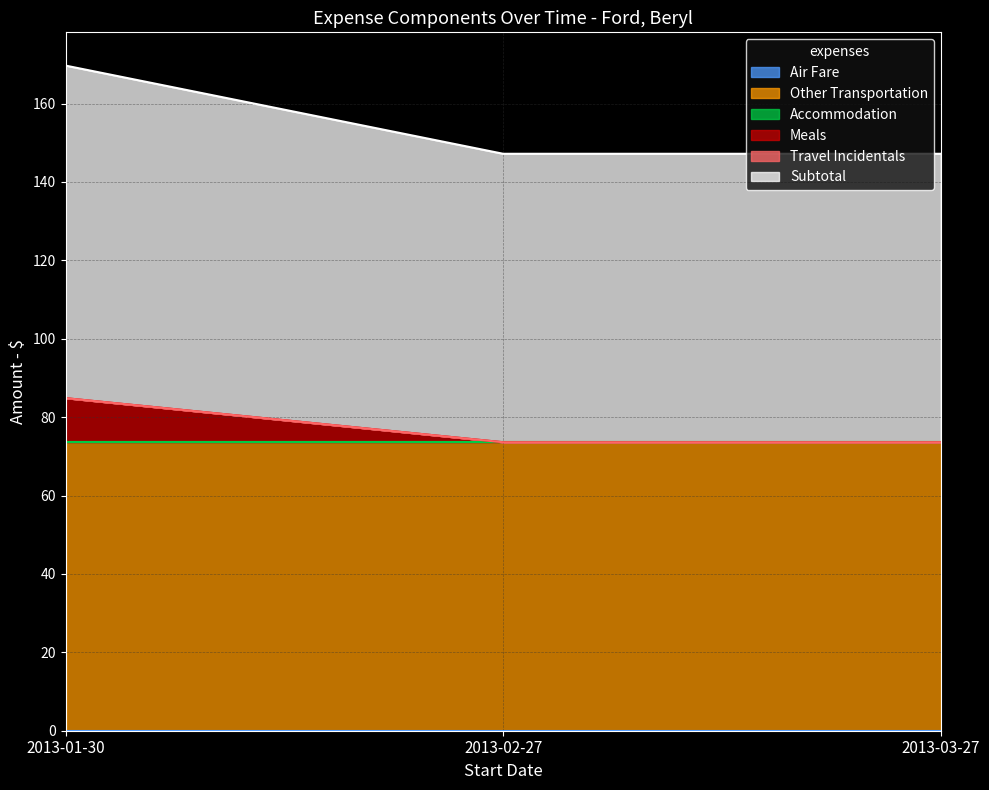

Reading left to right, transcribe all the data shown in this chart.

Air Fare: 2013-01-30=0.0	2013-02-27=0.0	2013-03-27=0.0
Other Transportation: 2013-01-30=73.6	2013-02-27=73.6	2013-03-27=73.6
Accommodation: 2013-01-30=0.0	2013-02-27=0.0	2013-03-27=0.0
Meals: 2013-01-30=11.2	2013-02-27=0.0	2013-03-27=0.0
Travel Incidentals: 2013-01-30=0.0	2013-02-27=0.0	2013-03-27=0.0
Subtotal: 2013-01-30=84.8	2013-02-27=73.6	2013-03-27=73.6